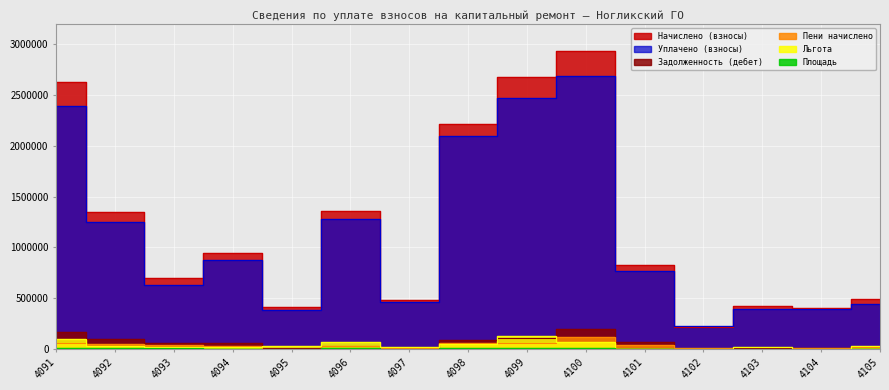

True or false: Задолженность (дебет) and Пени начислено intersect in this chart.

True